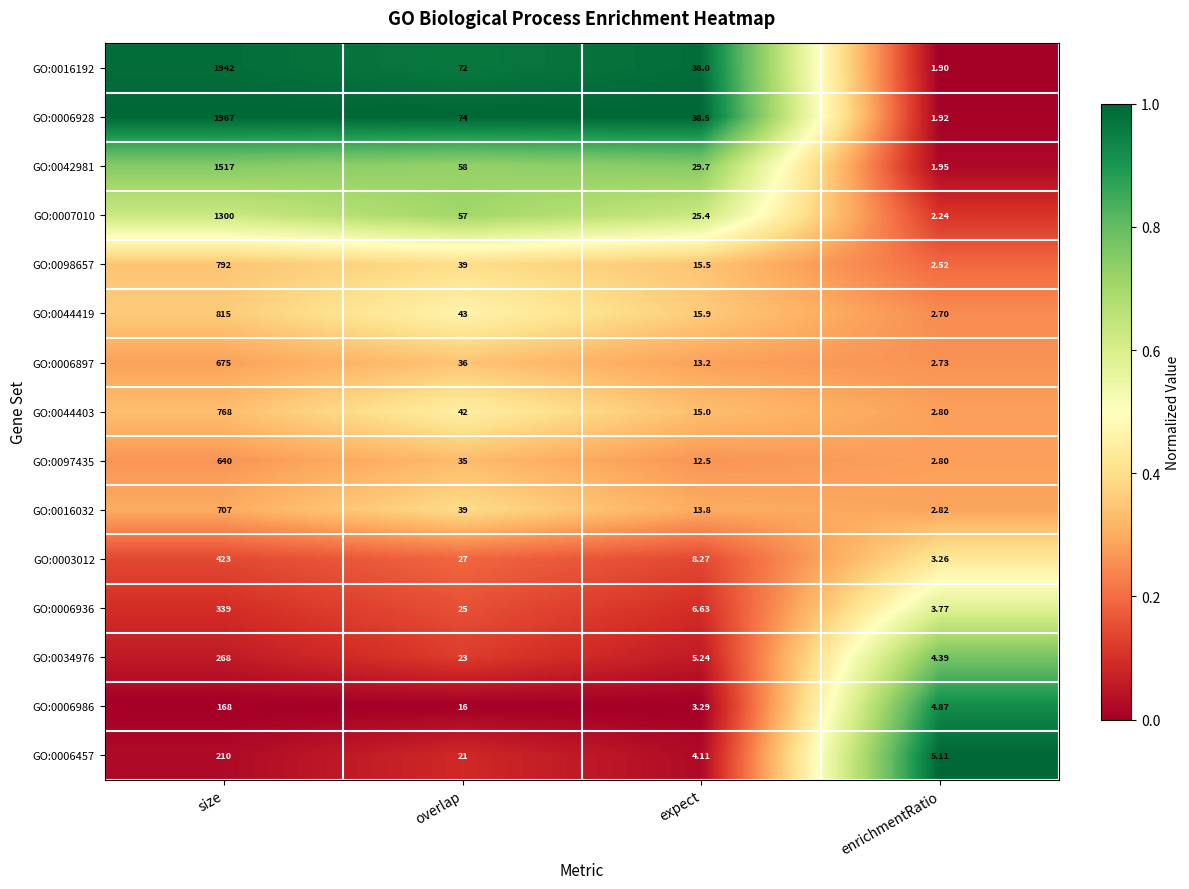

At which category is the sum across all series the highest?

size